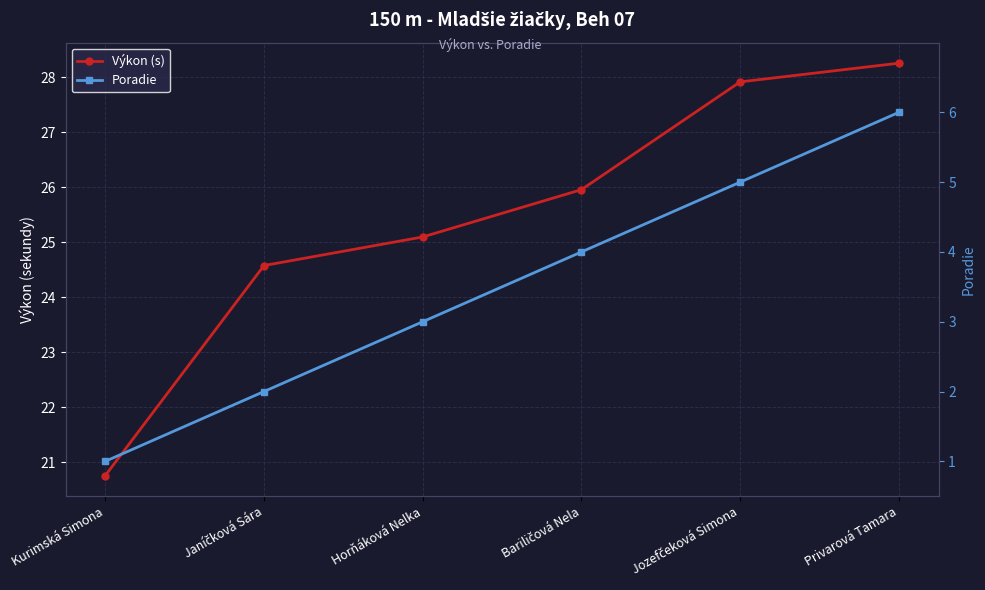

What is the label of the 5th point from the left?

Jozefčeková Simona